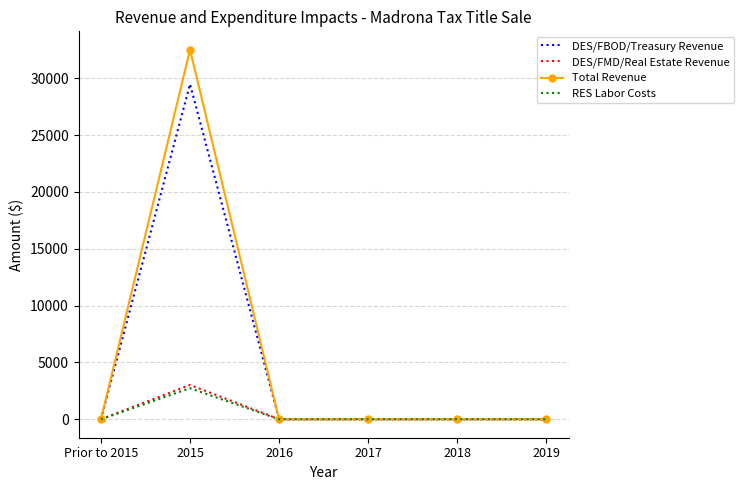

True or false: RES Labor Costs has a value of -1447.8 at 2016.

False